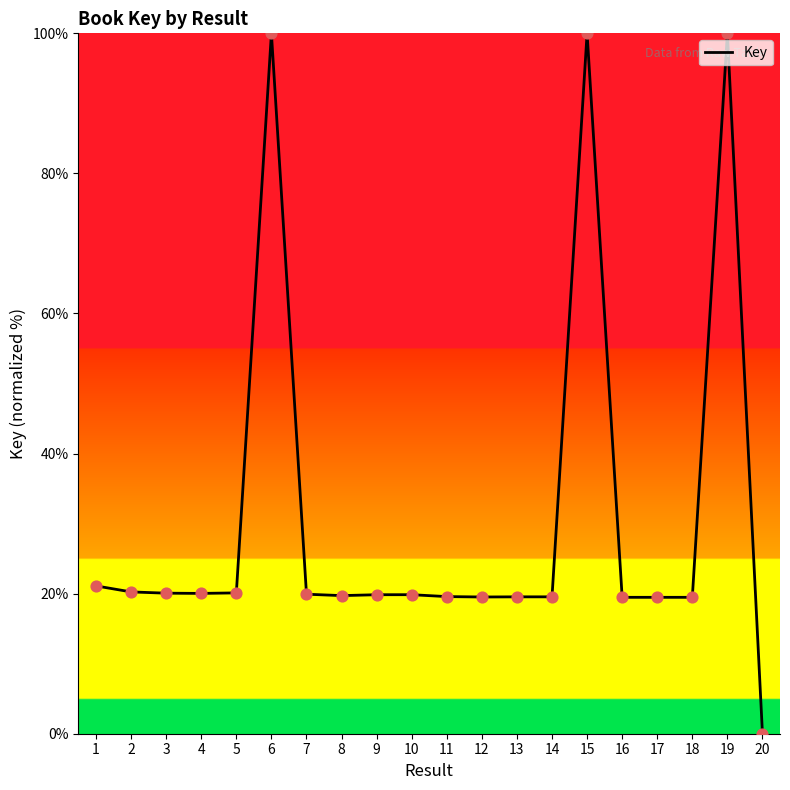

Approximately how many times larger is the value at 16 compared to 18?

1.0